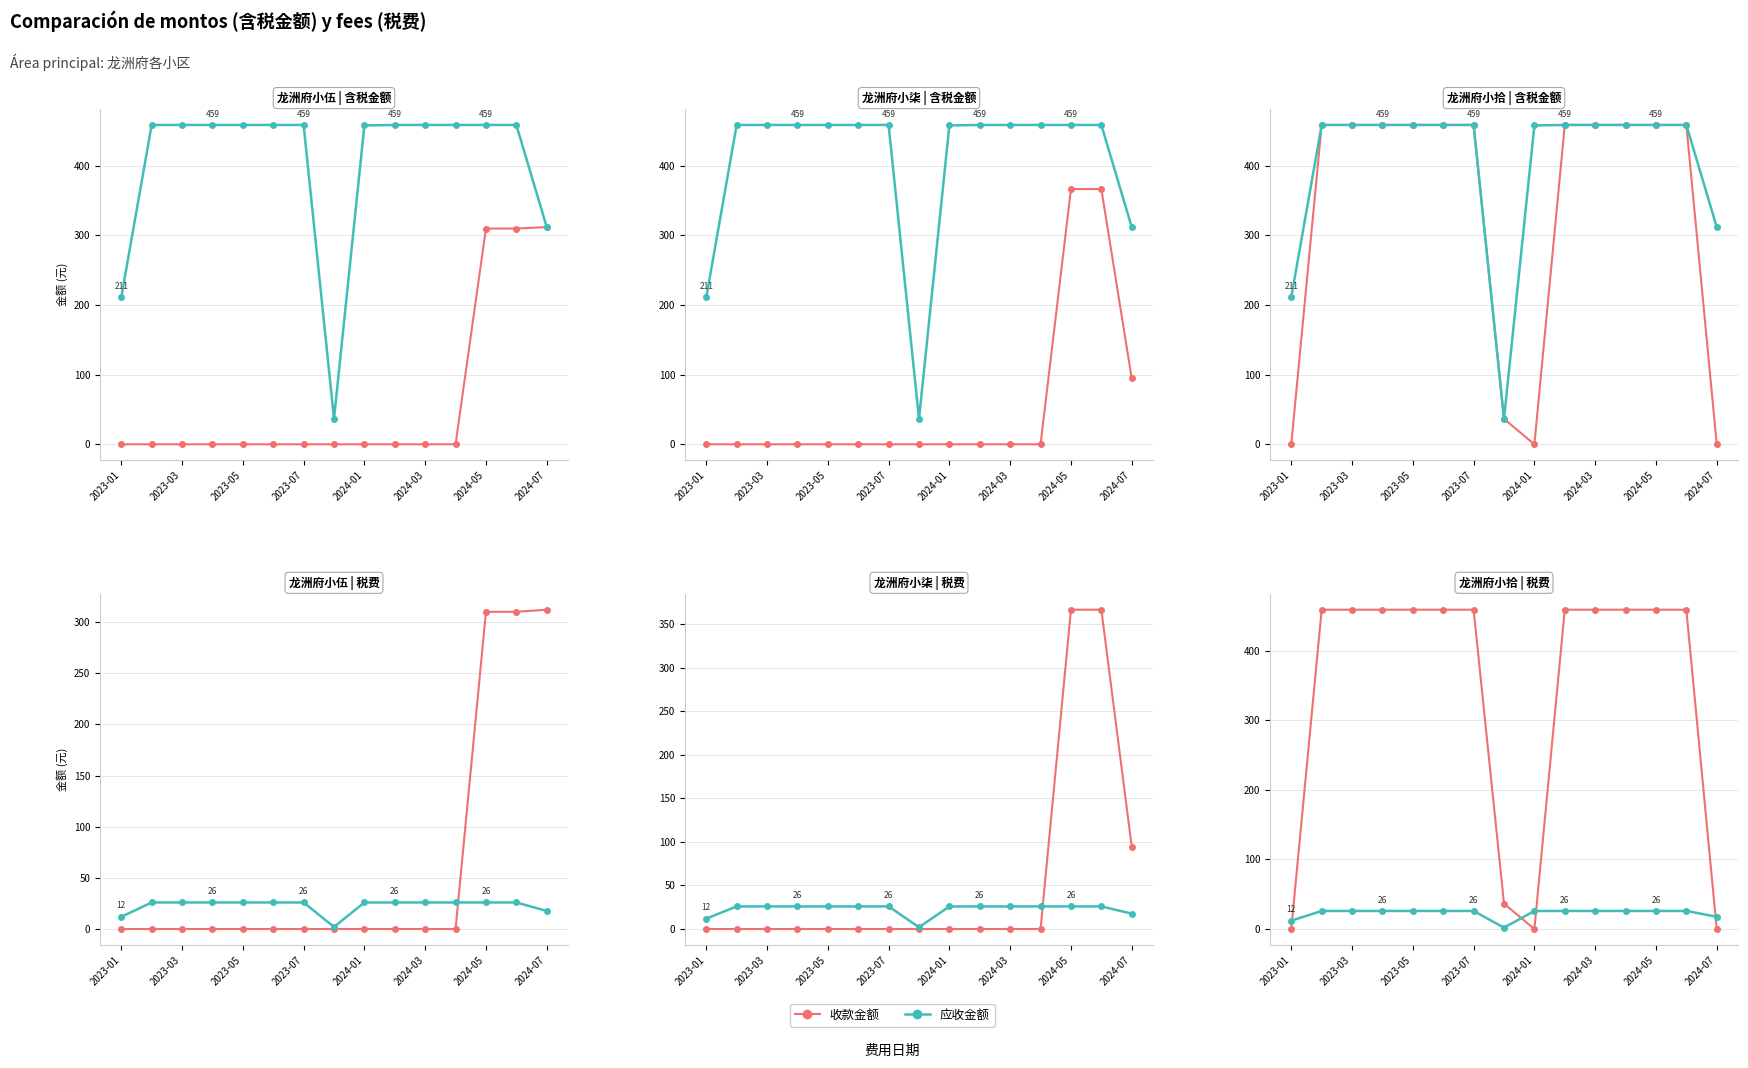

What is the lowest value of the 应收金额 series?

2.1